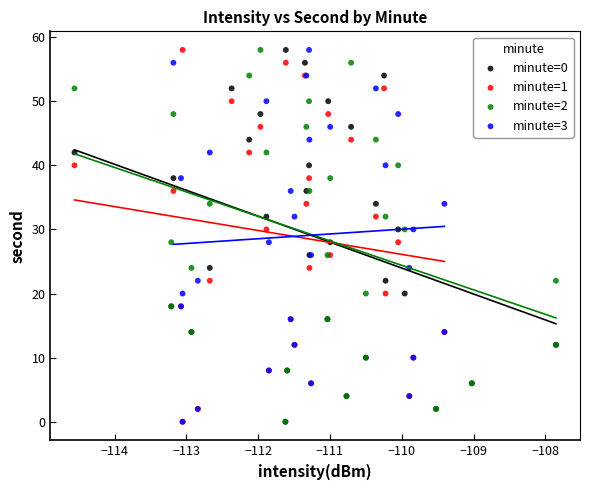

What are all the series names shown in the legend?

minute=0, minute=1, minute=2, minute=3